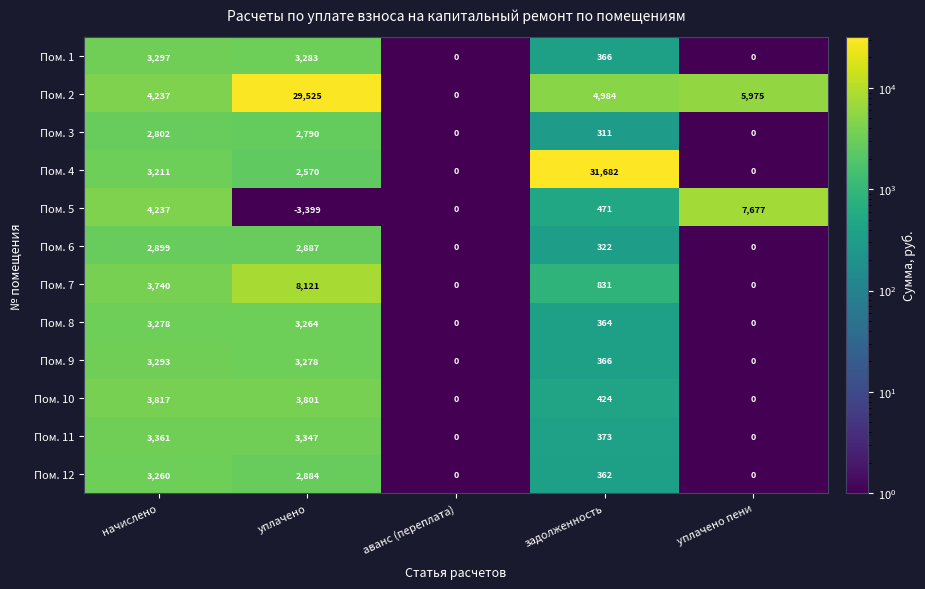

Count the number of data series in this chart.

12